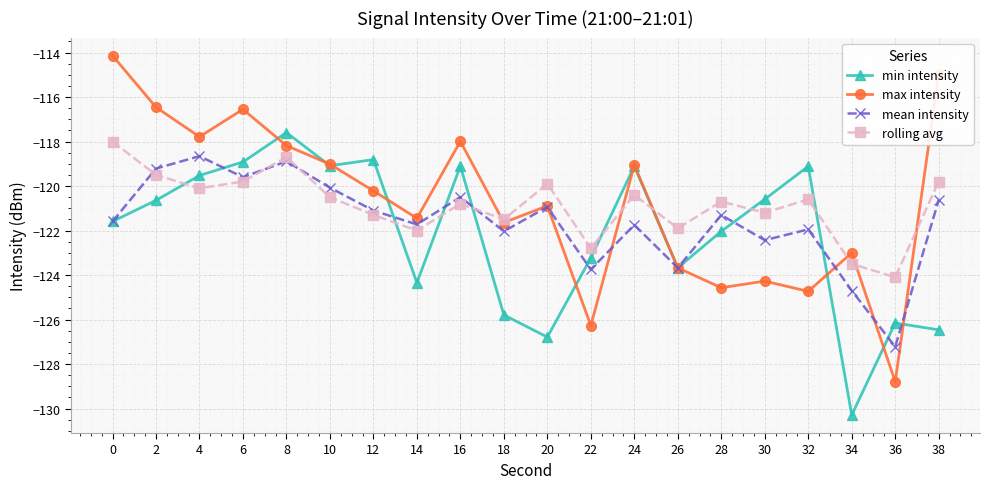

How many categories are shown in the chart?

20